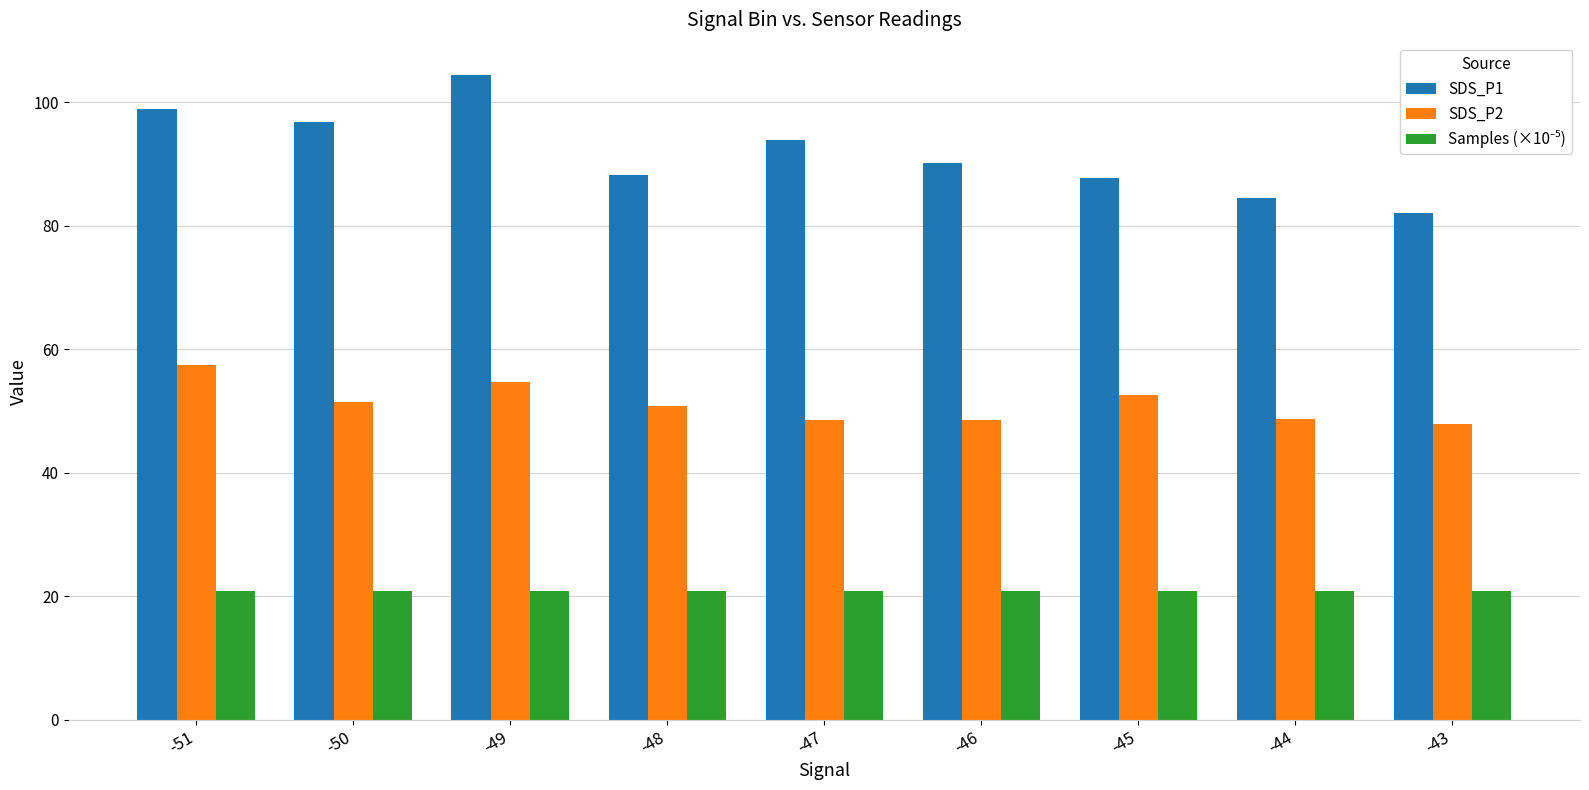

What is the total value across all series at -44?

154.1